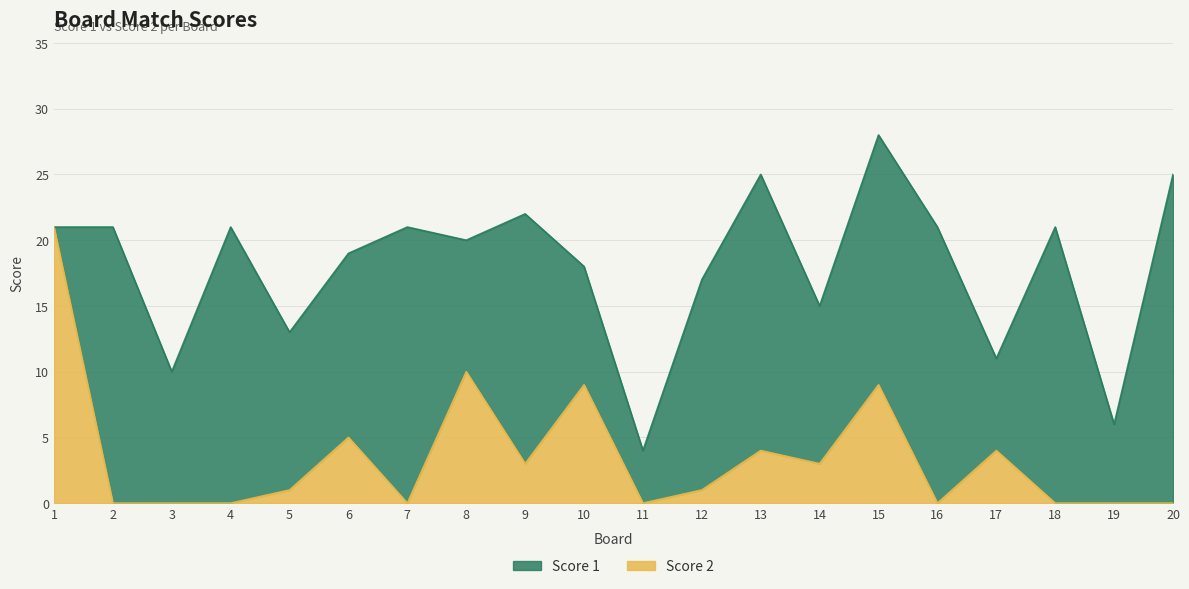

What is the average value?

4